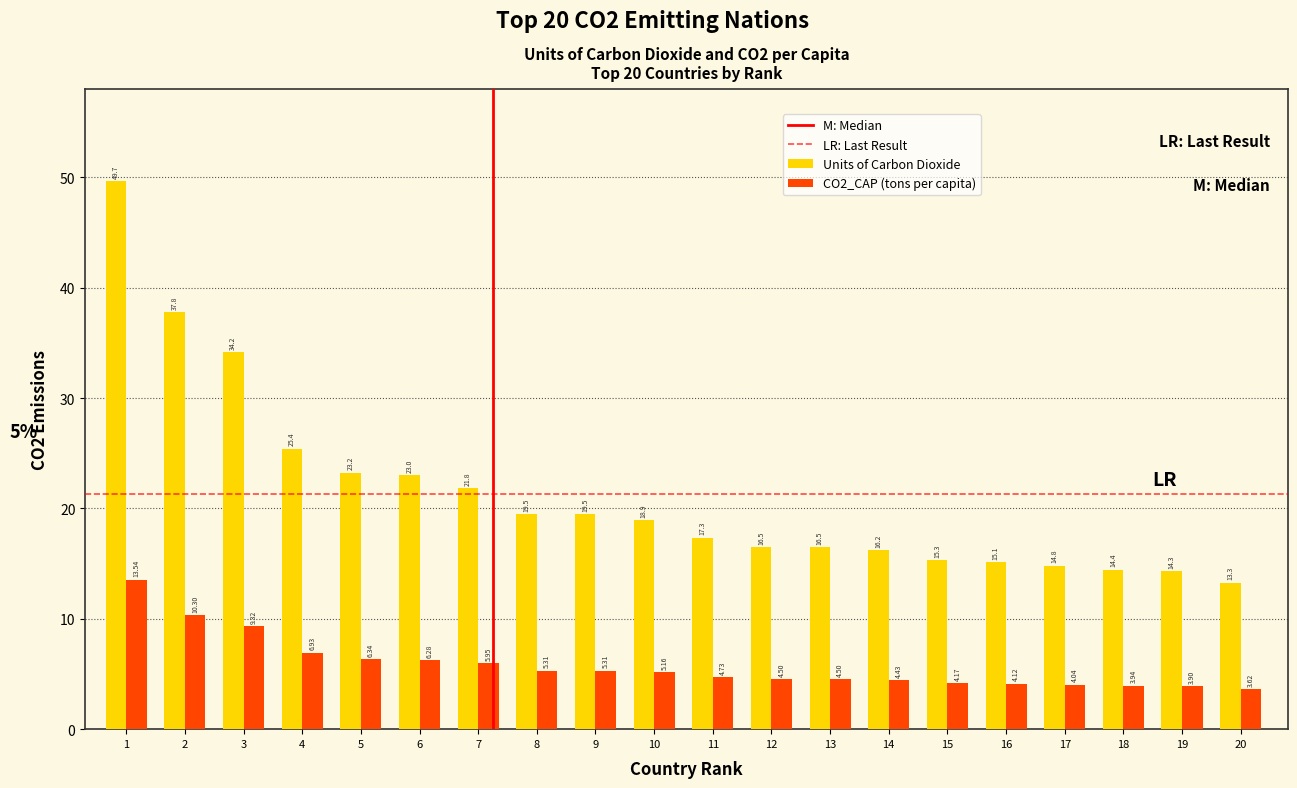

What is the average value of the CO2_CAP (tons per capita) series?

5.8